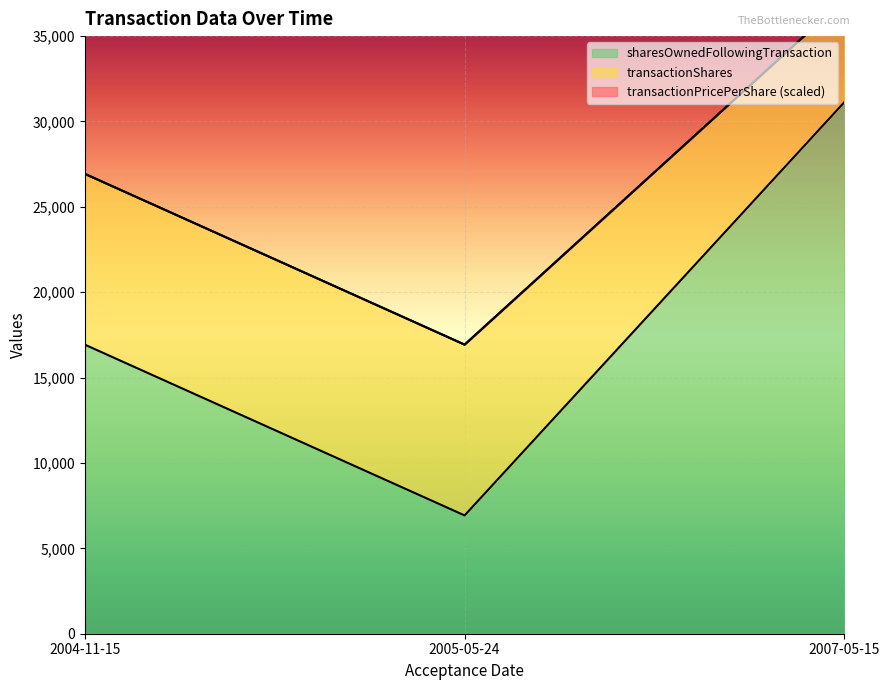

At which category is the sum across all series the highest?

2007-05-15